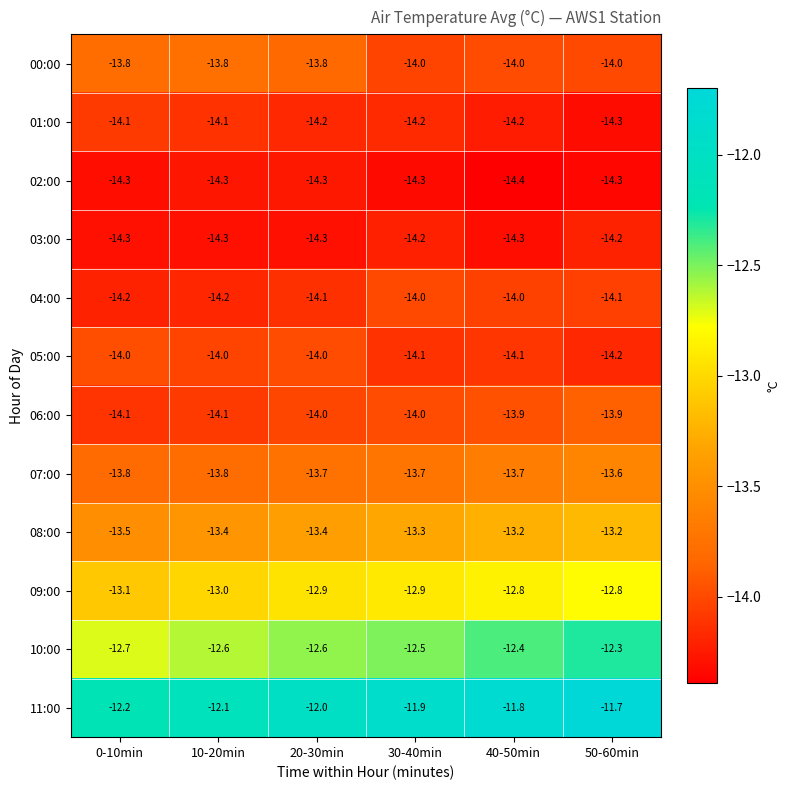

What is the approximate value of 09:00 at 10-20min?

-13.0